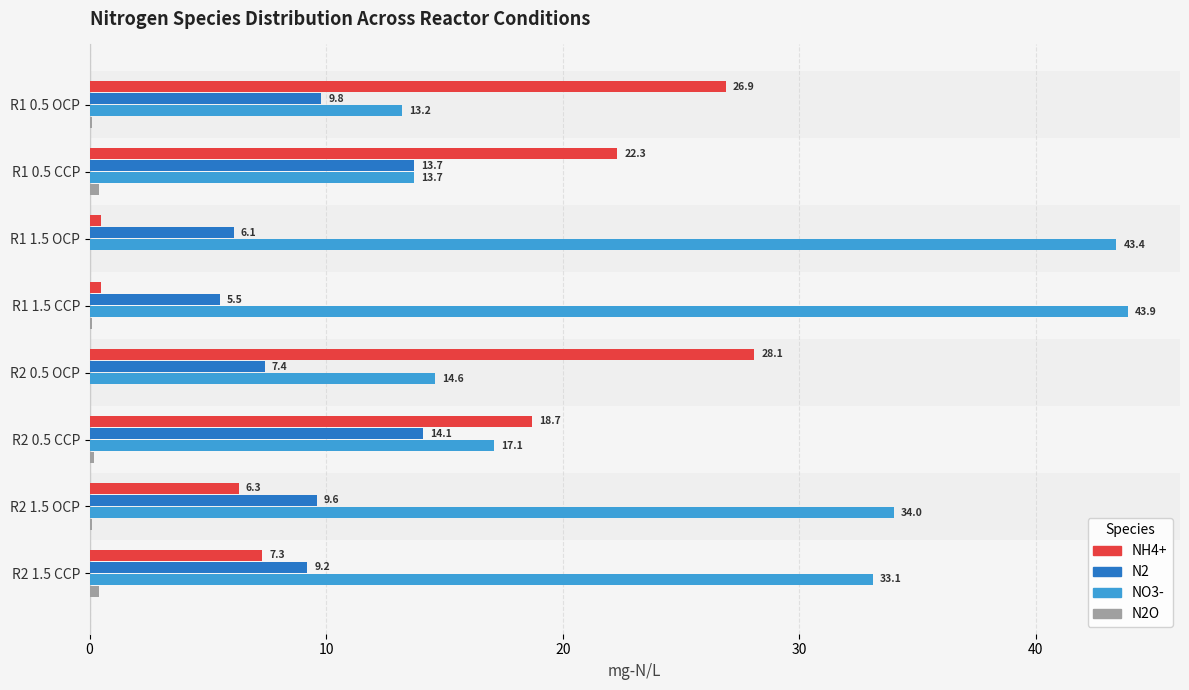

Is it true that NH4+ equals 3.4 at R2 1.5 OCP?

False